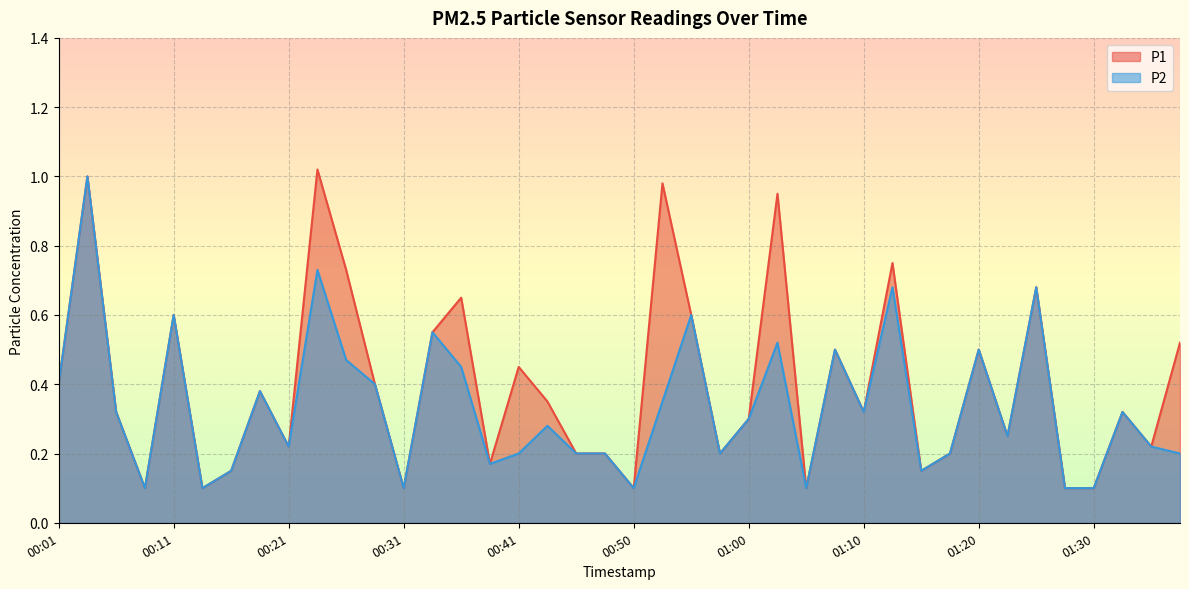

What is the average value of the P2 series?

0.3